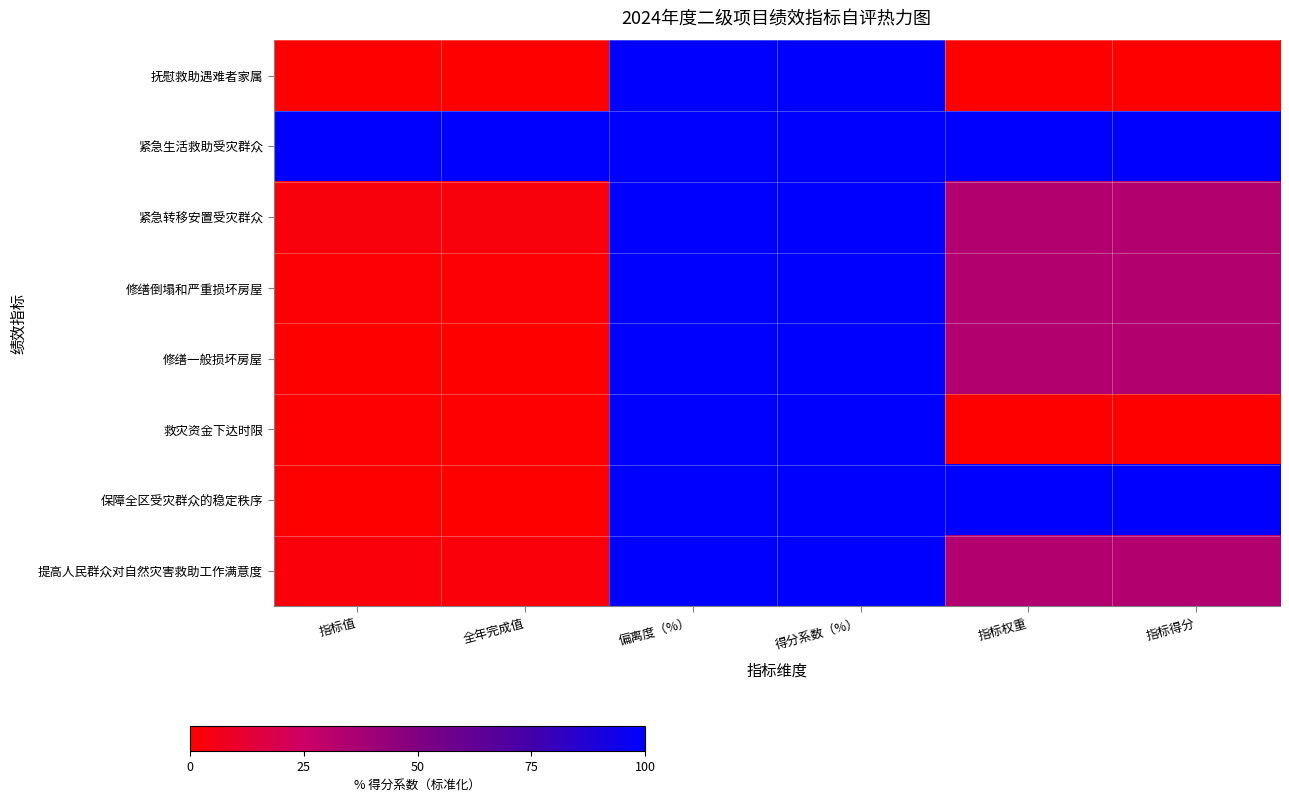

At which category does the chart reach its minimum across all series?

指标值